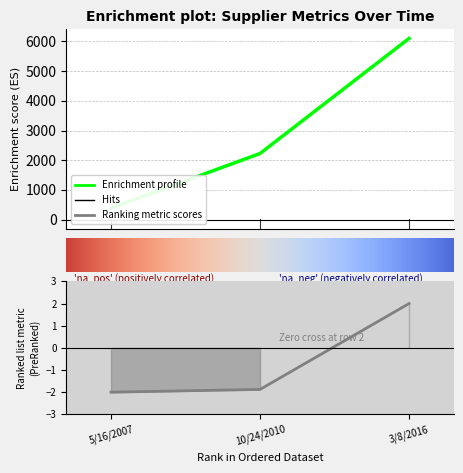

Rank the categories by StatusViewId value from lowest to highest.

5/16/2007, 10/24/2010, 3/8/2016